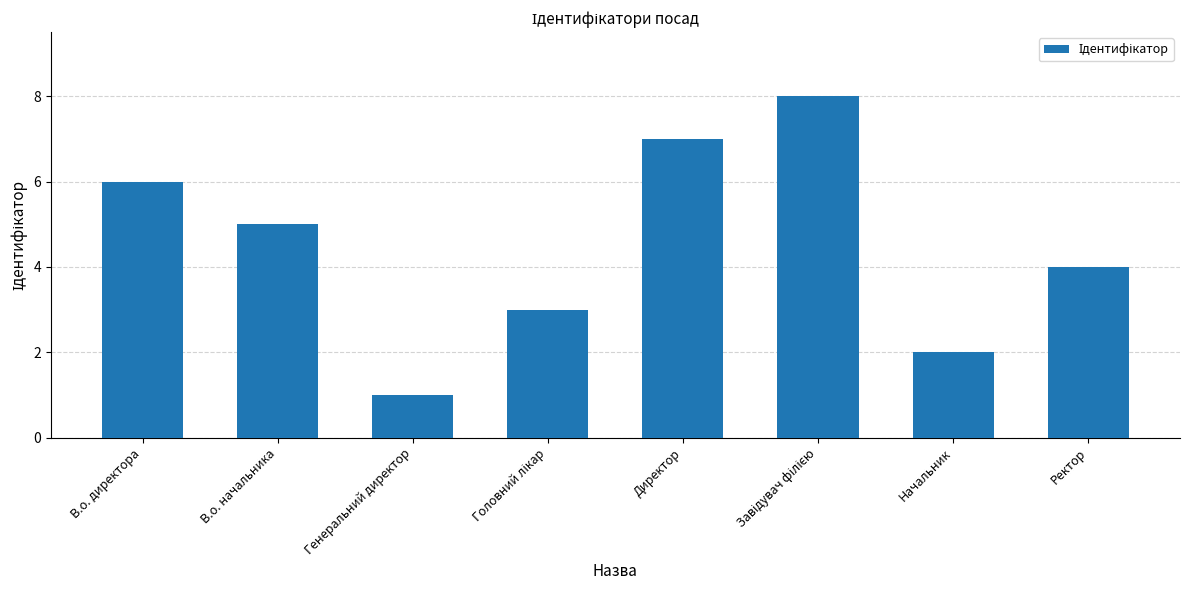

Where is the data nearest to the value 4?

Ректор